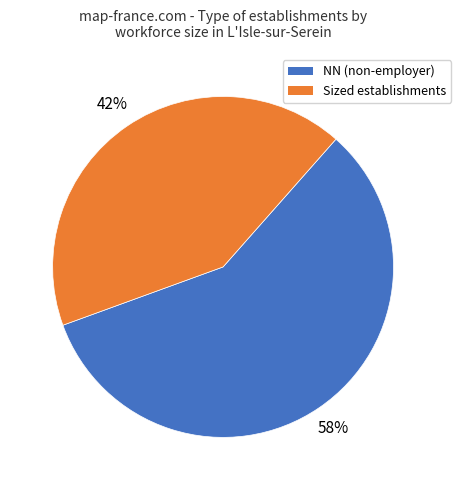

Is there a majority slice in this chart?

Yes